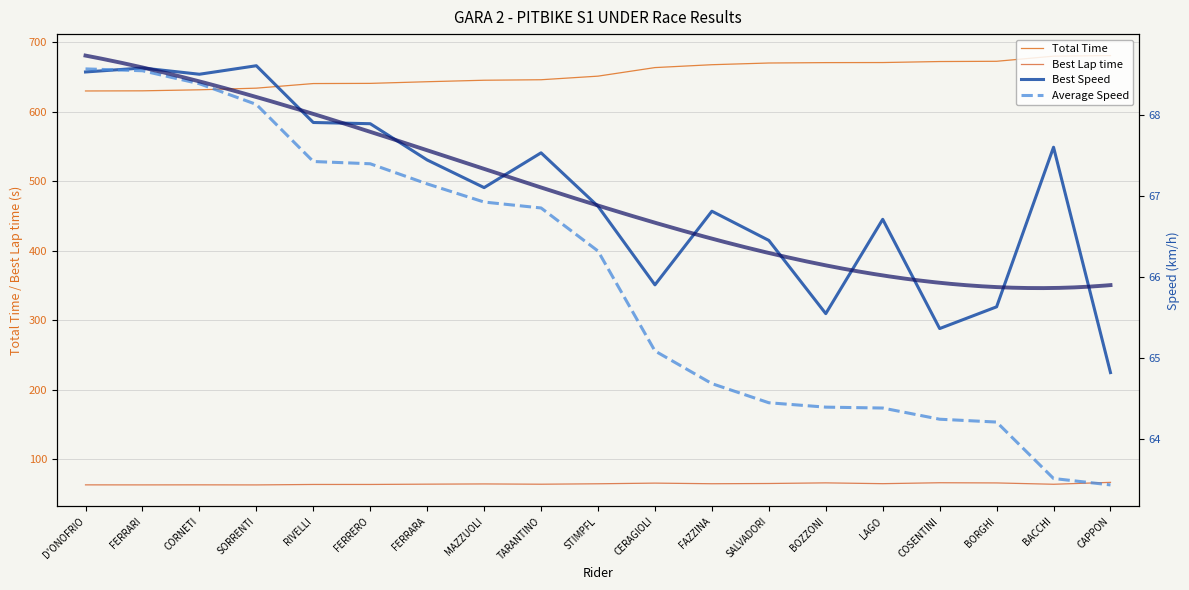

What position from the left is FAZZINA?

12